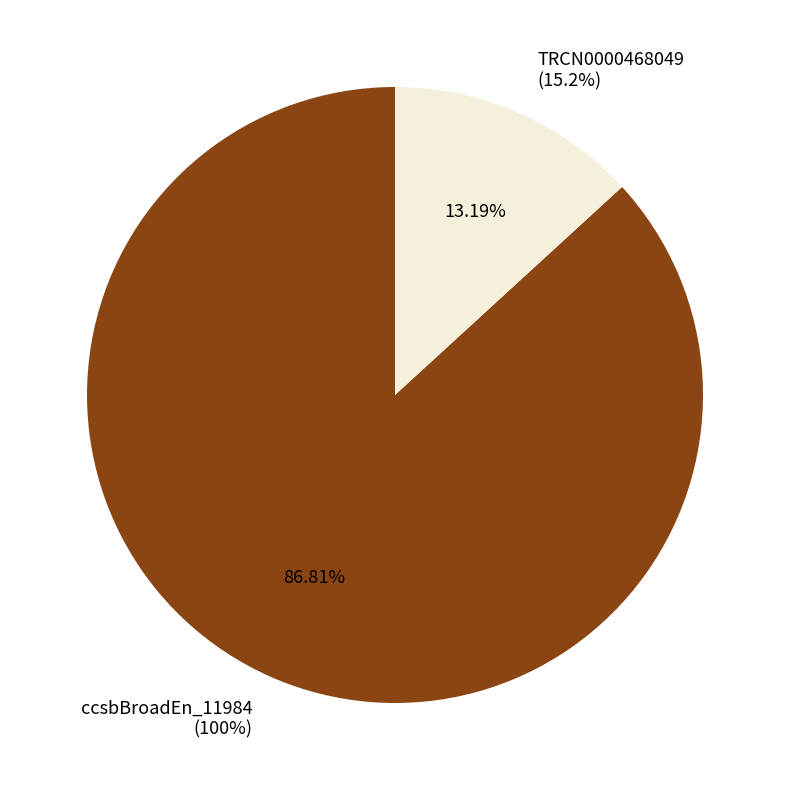

To the nearest percent, what portion does TRCN0000468049 represent?

13%